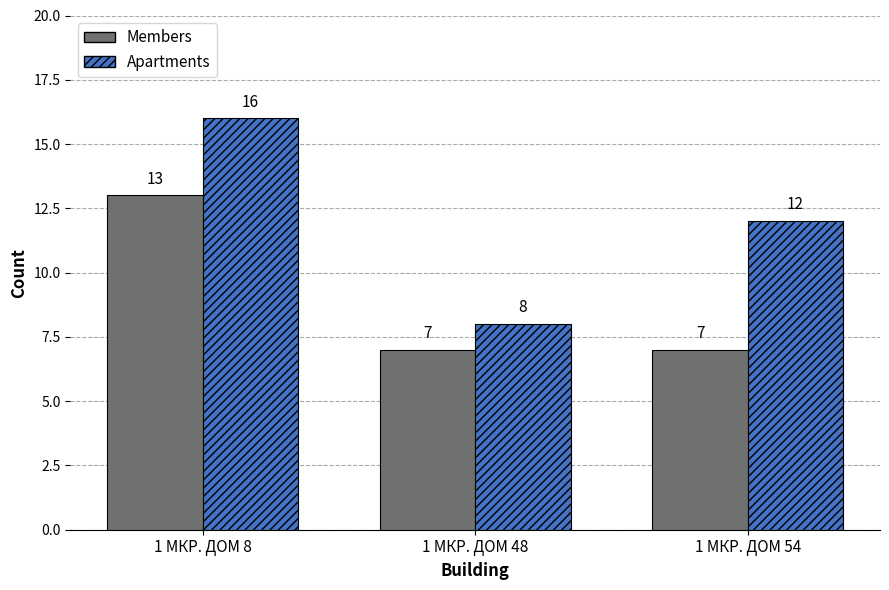

At which category is the sum across all series the highest?

1 МКР. ДОМ 8